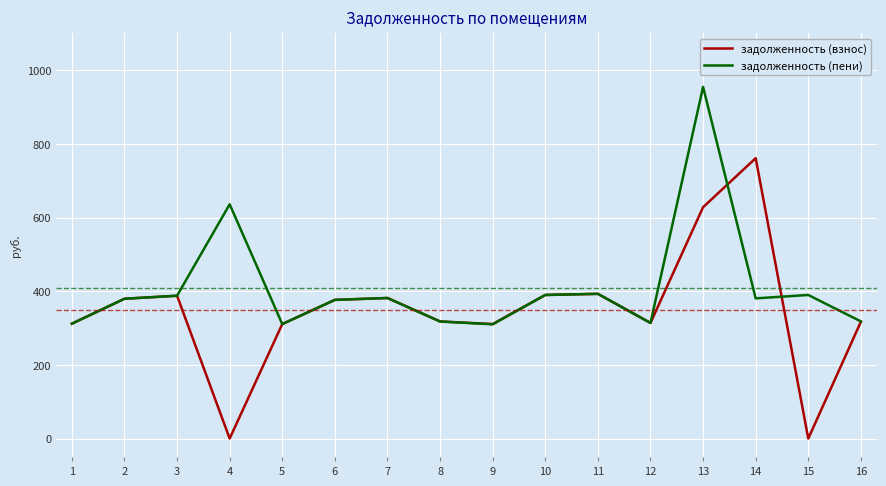

Is the value of задолженность (взнос) at 12 greater than the value of задолженность (пени) at 2?

No